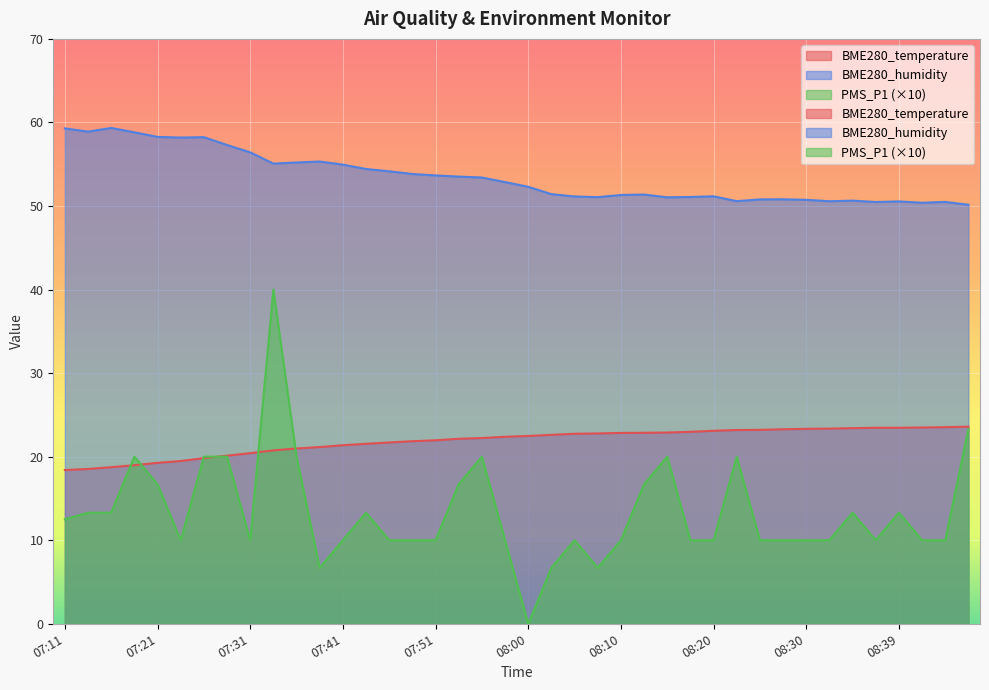

What is the label of the 17th point from the left?

07:51